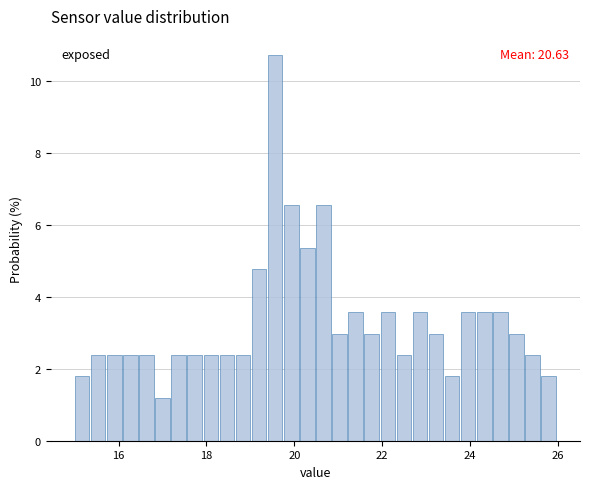

Around what value on the x-axis is the tallest bar? Give the approximate position of its centre, as read against the axis.

19.6